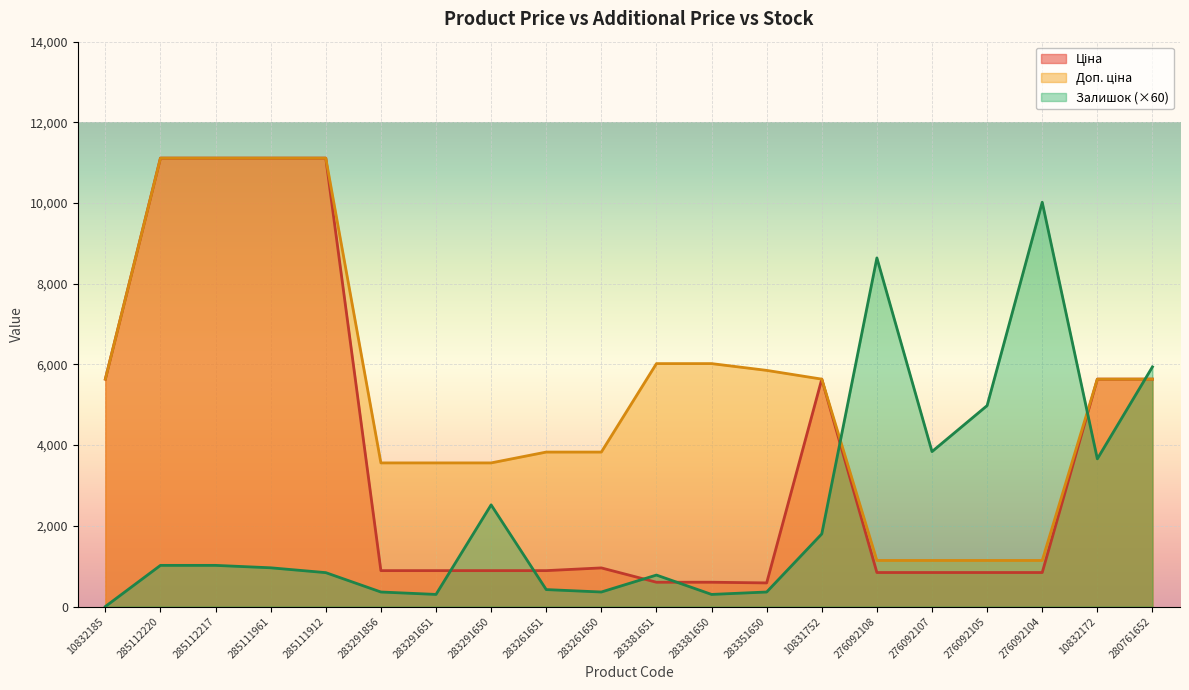

The Ціна series shows 19669.0 at 285111912. True or false?

False